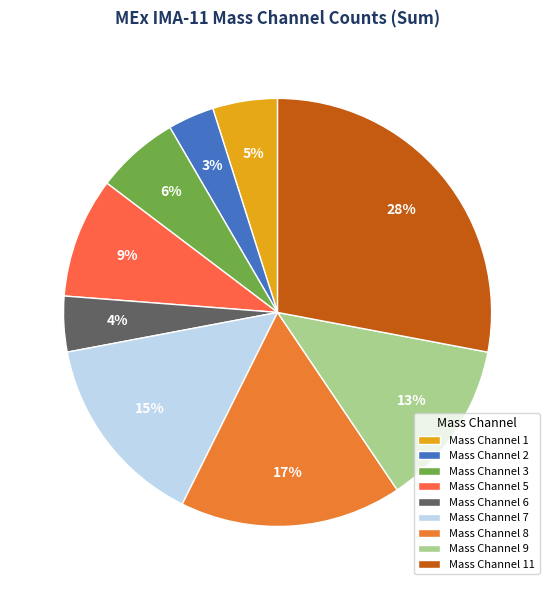

What is the smallest slice in the pie chart?

Mass Channel 2